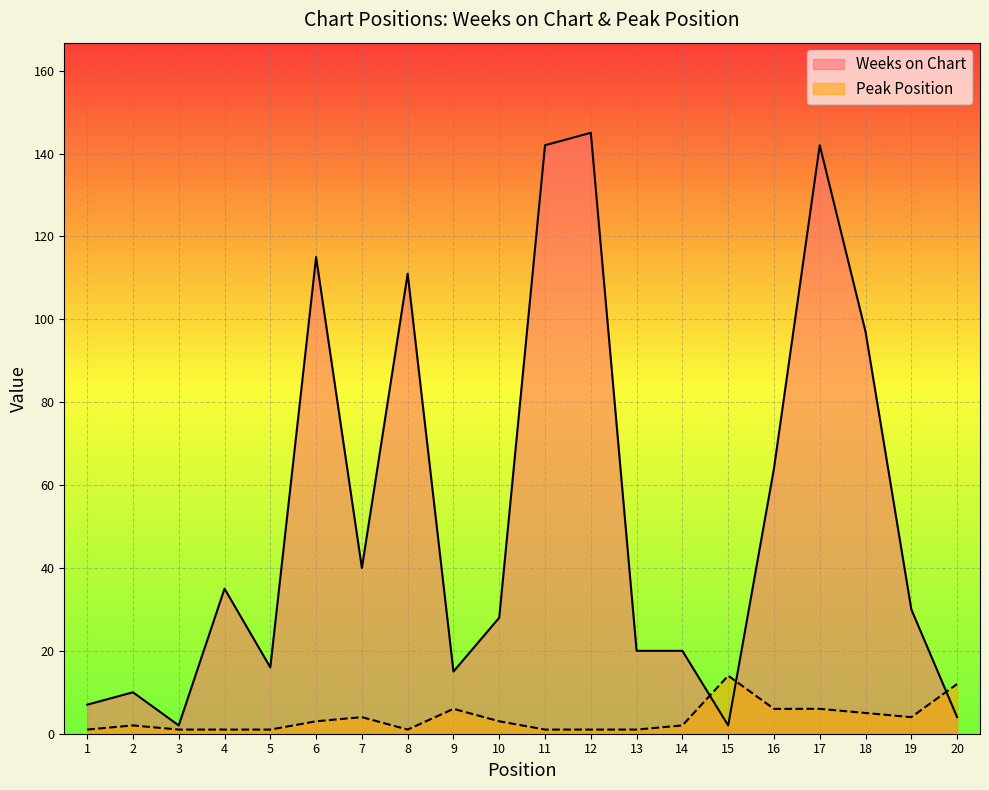

In Weeks on Chart, how many points are higher than both neighbors (excluding endpoints)?

6